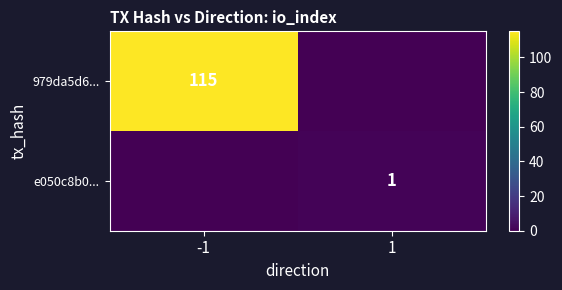

True or false: 979da5d6... has a value of 115 at -1.

True